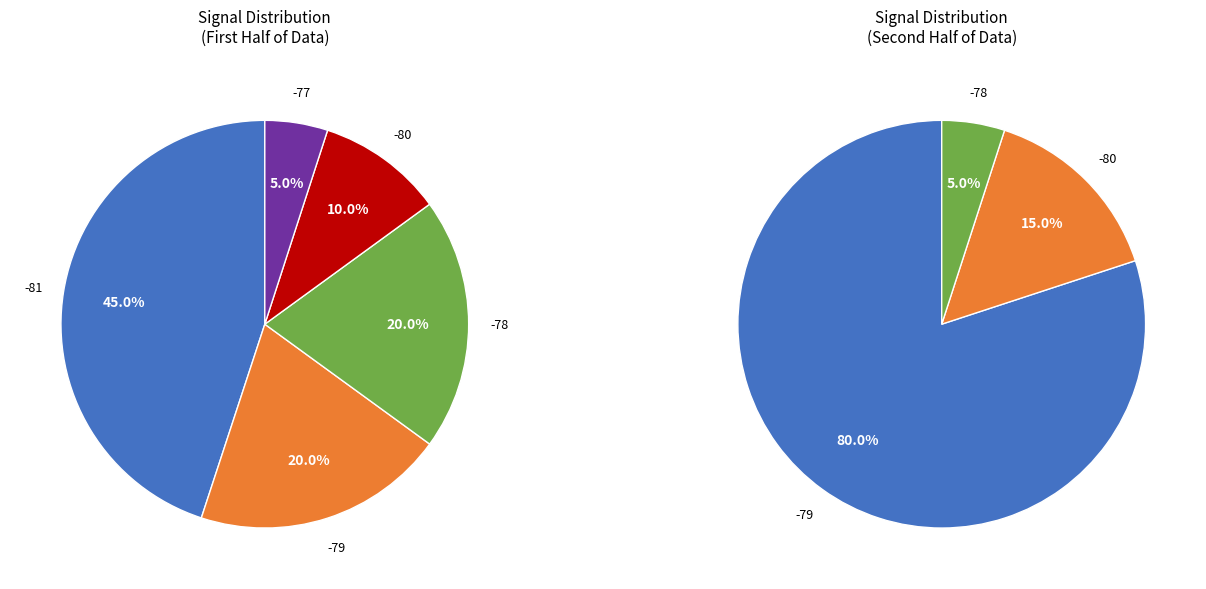

Does 13 account for over 50% of the chart?

No